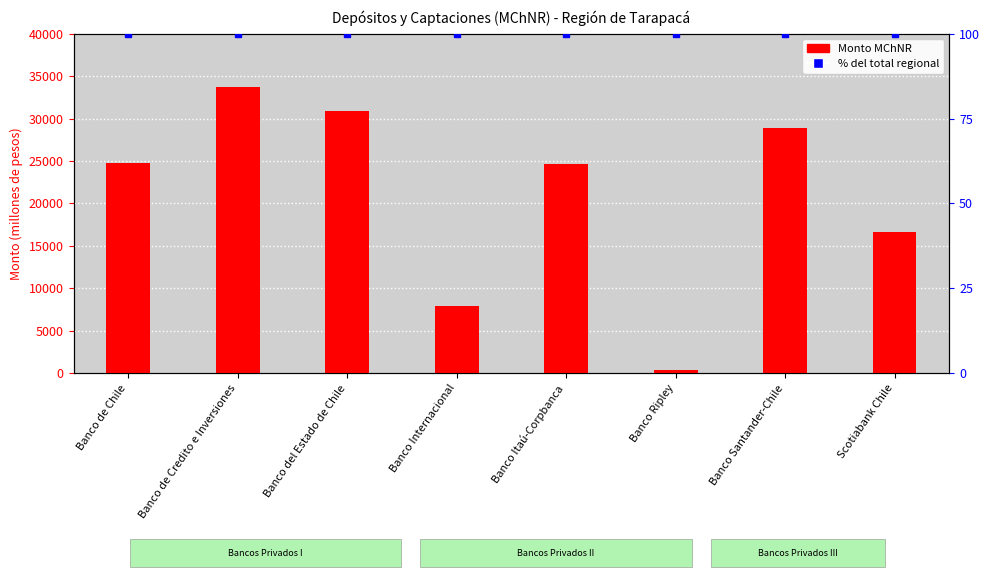

What is the value of the 6th bar from the left?

385.0